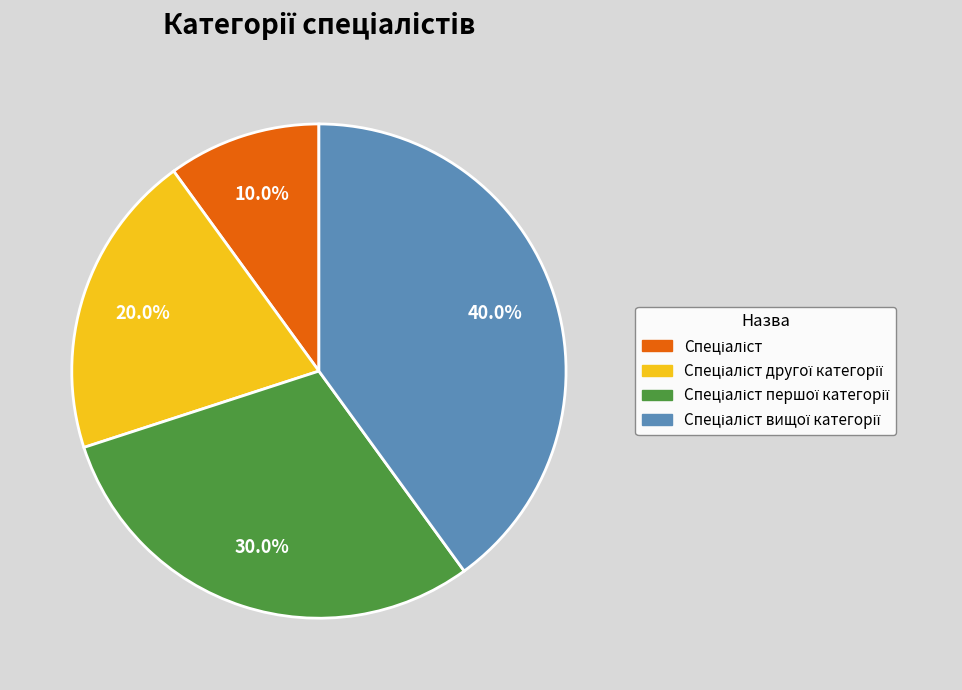

Is there any slice that represents more than half of the pie?

No